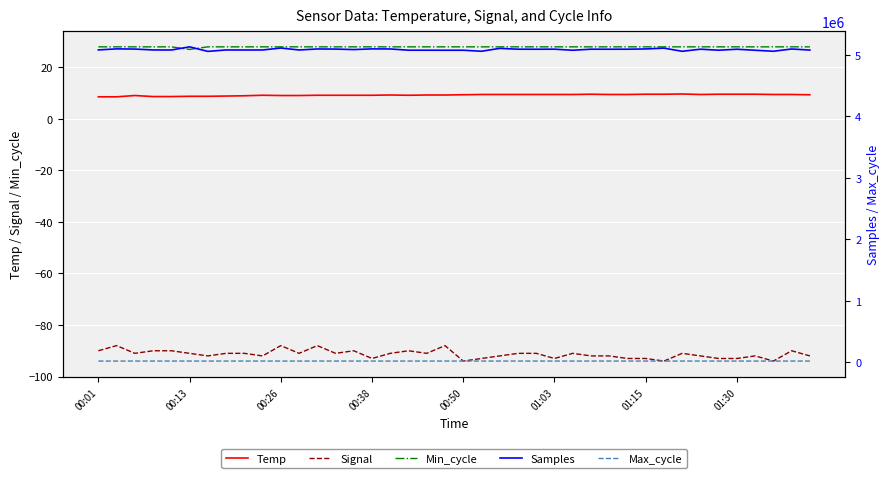

What is the highest value of the Samples series?

5129803.0